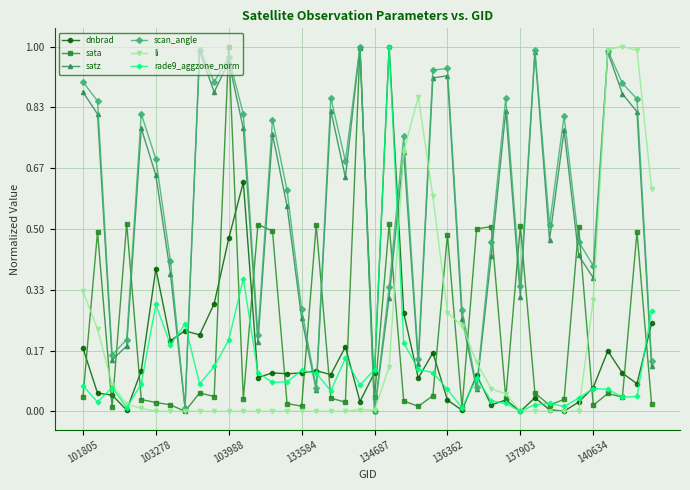

True or false: scan_angle and dnbrad intersect in this chart.

True